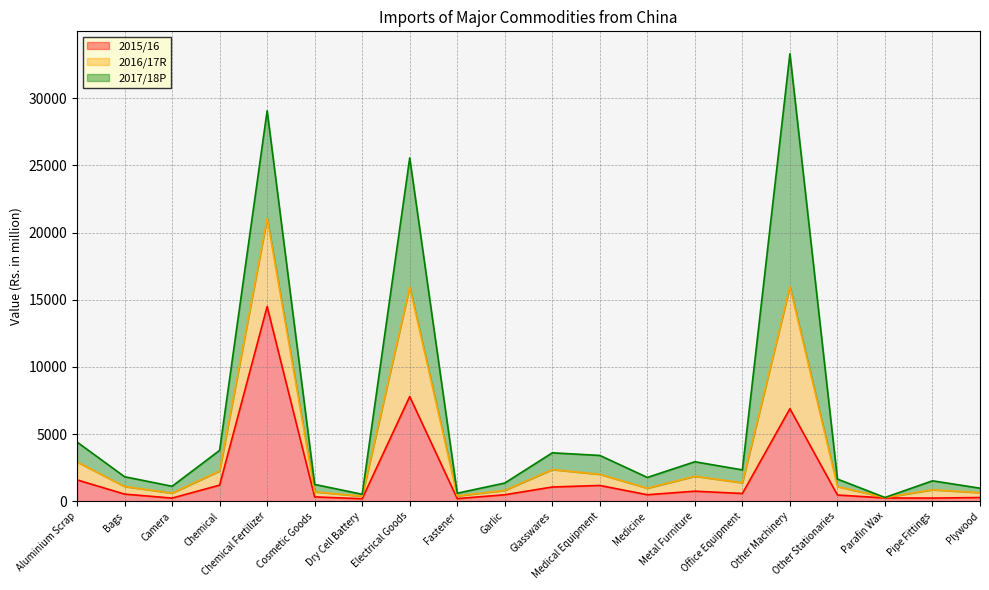

True or false: 2016/17R has a value of 7303.0 at Aluminium Scrap.

False